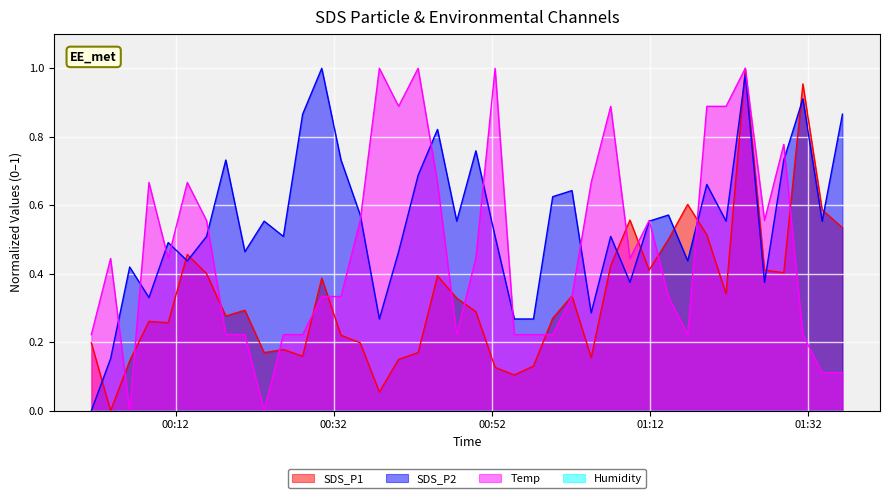

Which series ends up on top after the final intersection of SDS_P2 and SDS_P1?

SDS_P2